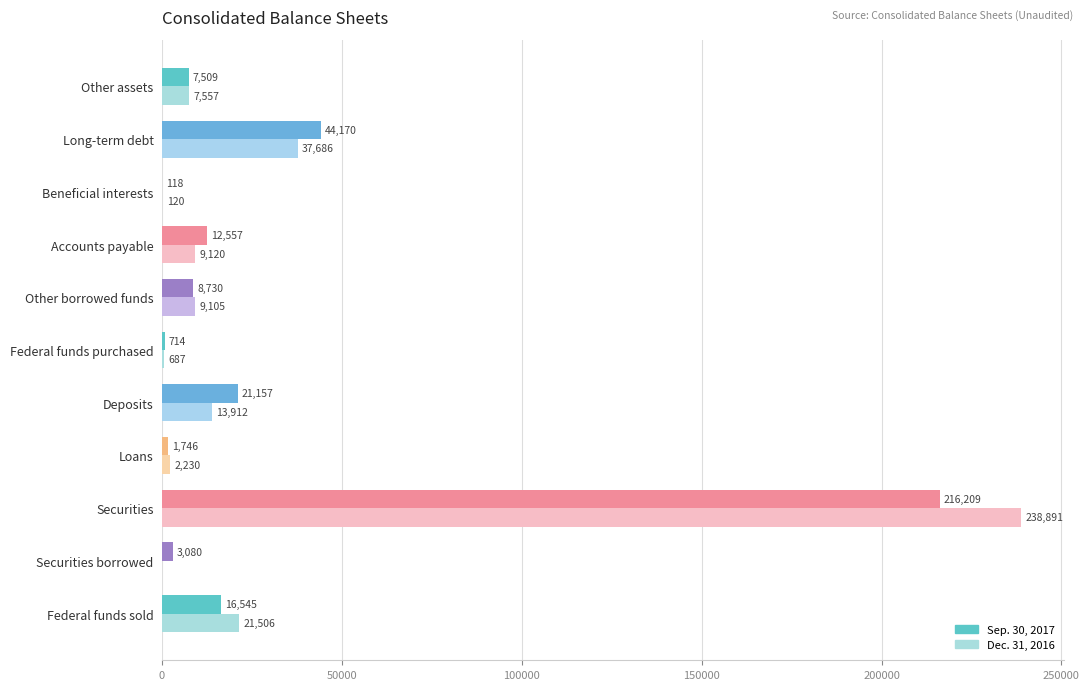

Which series changed the most between Securities and Other borrowed funds?

Dec. 31, 2016